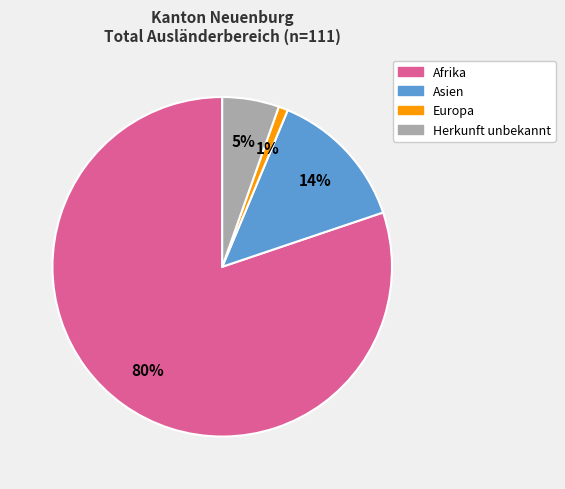

To the nearest percent, what is the average slice percentage?

25%